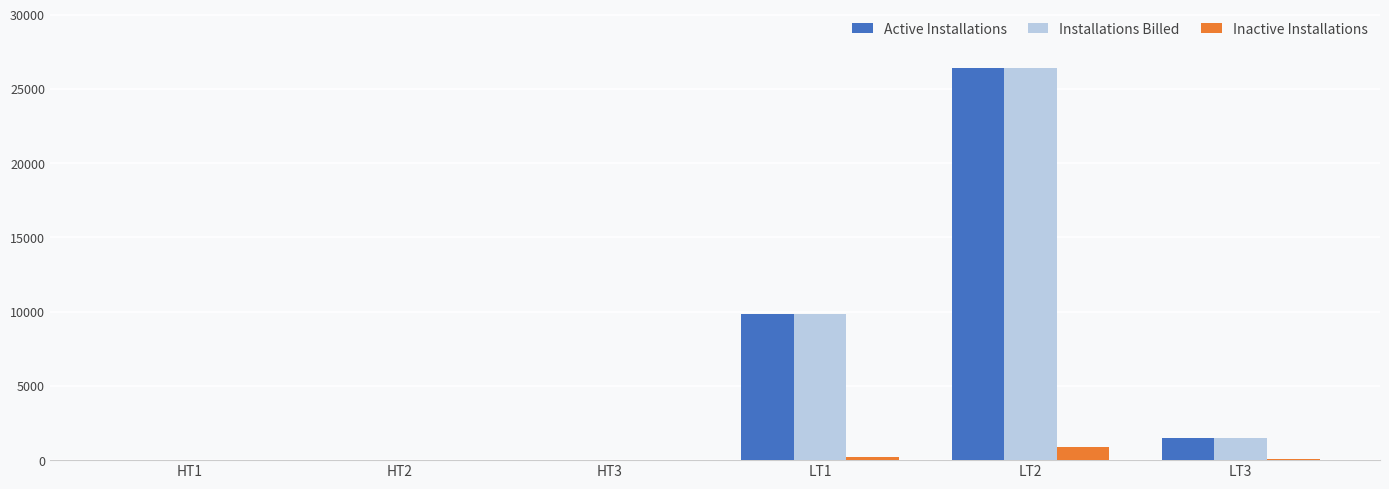

Are the bars grouped side by side (vs. stacked)?

Yes